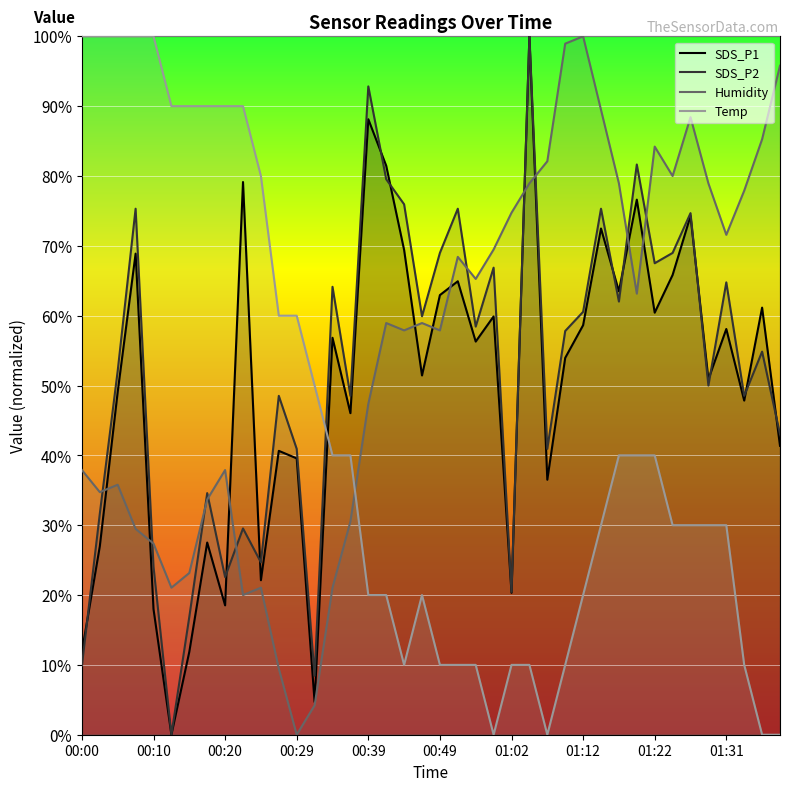

Reading right to left, list all the values displayed in this chart.

SDS_P1: 01:39=41.4	01:36=61.2	01:34=47.8	01:31=58.1	01:29=50.9	01:26=74.3	01:24=65.8	01:22=60.4	01:19=76.6	01:17=63.5	01:14=72.5	01:12=58.6	01:09=54.0	01:07=36.5	01:05=100.0	01:02=20.3	00:56=59.9	00:54=56.3	00:51=64.9	00:49=62.9	00:47=51.4	00:44=69.4	00:42=81.5	00:39=88.1	00:37=46.0	00:34=56.8	00:32=4.7	00:29=39.6	00:27=40.6	00:25=22.1	00:22=79.1	00:20=18.5	00:17=27.5	00:15=11.9	00:12=0.0	00:10=18.0	00:07=68.9	00:05=49.1	00:03=27.0	00:00=11.9
SDS_P2: 01:39=43.0	01:36=54.9	01:34=48.5	01:31=64.8	01:29=50.0	01:26=74.7	01:24=69.0	01:22=67.5	01:19=81.6	01:17=62.0	01:14=75.3	01:12=60.5	01:09=57.8	01:07=40.9	01:05=100.0	01:02=20.5	00:56=66.9	00:54=58.4	00:51=75.3	00:49=69.0	00:47=59.9	00:44=75.9	00:42=79.5	00:39=92.8	00:37=48.5	00:34=64.1	00:32=8.4	00:29=40.9	00:27=48.5	00:25=24.7	00:22=29.5	00:20=22.6	00:17=34.6	00:15=16.9	00:12=0.0	00:10=24.1	00:07=75.3	00:05=52.1	00:03=31.6	00:00=9.9
Humidity: 01:39=95.8	01:36=85.3	01:34=77.9	01:31=71.6	01:29=78.9	01:26=88.4	01:24=80.0	01:22=84.2	01:19=63.2	01:17=78.9	01:14=89.5	01:12=100.0	01:09=98.9	01:07=82.1	01:05=78.9	01:02=74.7	00:56=69.5	00:54=65.3	00:51=68.4	00:49=57.9	00:47=58.9	00:44=57.9	00:42=58.9	00:39=47.4	00:37=30.5	00:34=21.1	00:32=4.2	00:29=0.0	00:27=9.5	00:25=21.1	00:22=20.0	00:20=37.9	00:17=33.7	00:15=23.2	00:12=21.1	00:10=27.4	00:07=29.5	00:05=35.8	00:03=34.7	00:00=37.9
Temp: 01:39=0.0	01:36=0.0	01:34=10.0	01:31=30.0	01:29=30.0	01:26=30.0	01:24=30.0	01:22=40.0	01:19=40.0	01:17=40.0	01:14=30.0	01:12=20.0	01:09=10.0	01:07=0.0	01:05=10.0	01:02=10.0	00:56=0.0	00:54=10.0	00:51=10.0	00:49=10.0	00:47=20.0	00:44=10.0	00:42=20.0	00:39=20.0	00:37=40.0	00:34=40.0	00:32=50.0	00:29=60.0	00:27=60.0	00:25=80.0	00:22=90.0	00:20=90.0	00:17=90.0	00:15=90.0	00:12=90.0	00:10=100.0	00:07=100.0	00:05=100.0	00:03=100.0	00:00=100.0